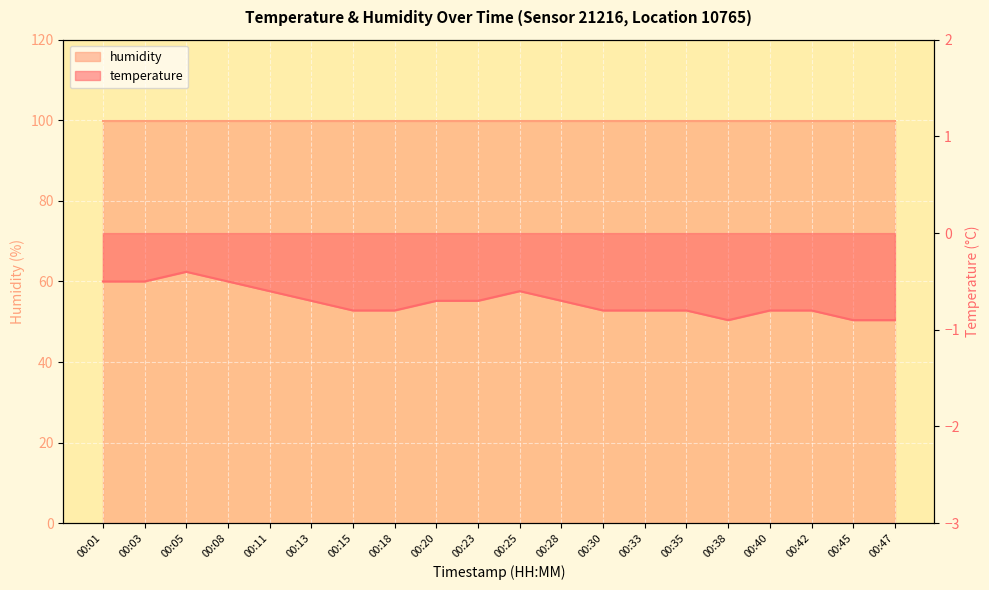

Is it true that the value at 00:15 is -0.8?

True